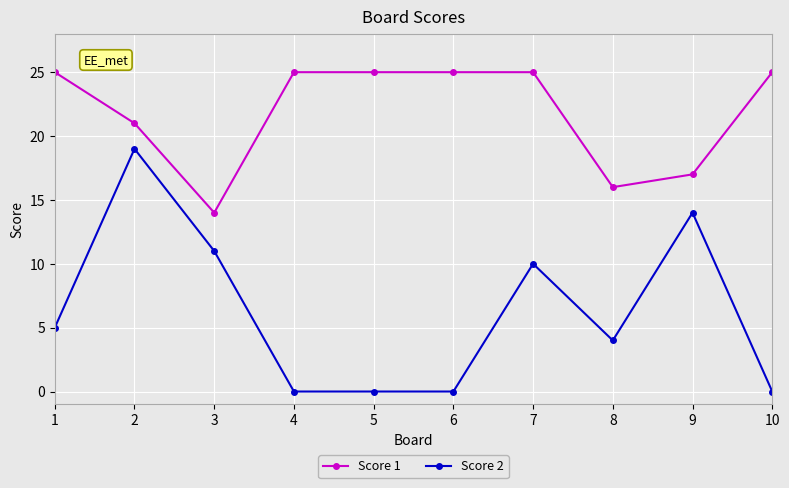

Reading left to right, list all the values displayed in this chart.

Score 1: 25	21	14	25	25	25	25	16	17	25
Score 2: 5	19	11	0	0	0	10	4	14	0